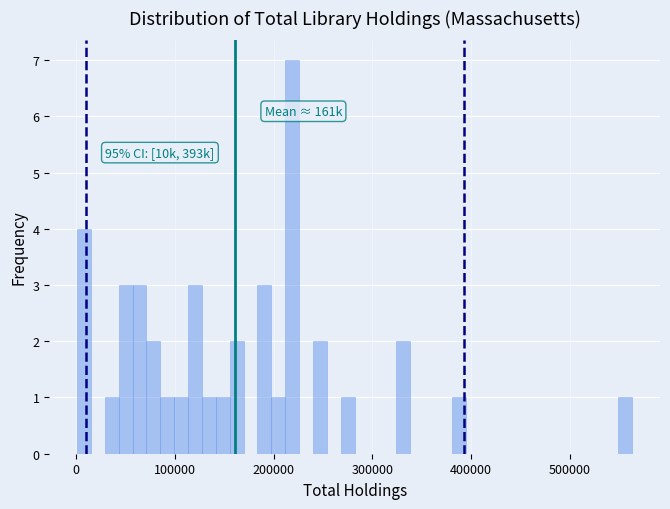

Read against the x-axis, roughly where is the centre of the tallest bar?

220000